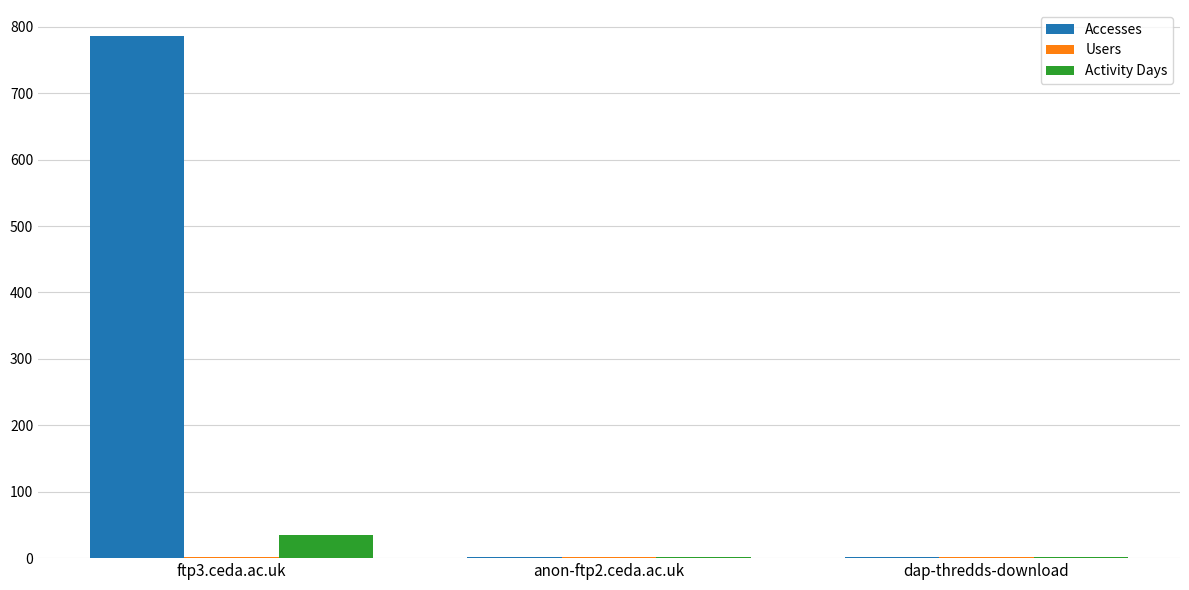

How many distinct data groups are displayed?

3